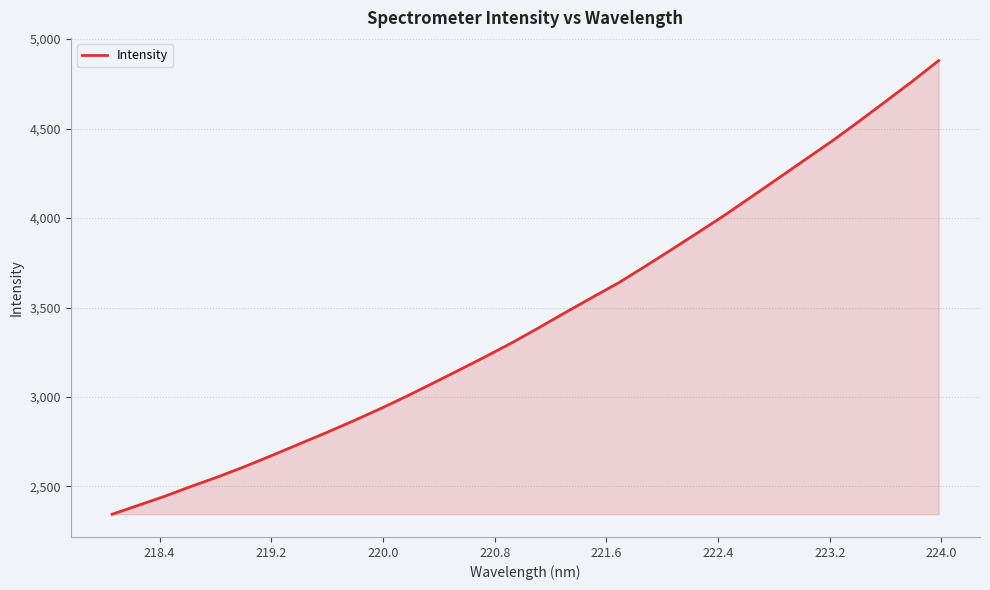

What is the difference between the maximum and minimum values?

2535.4